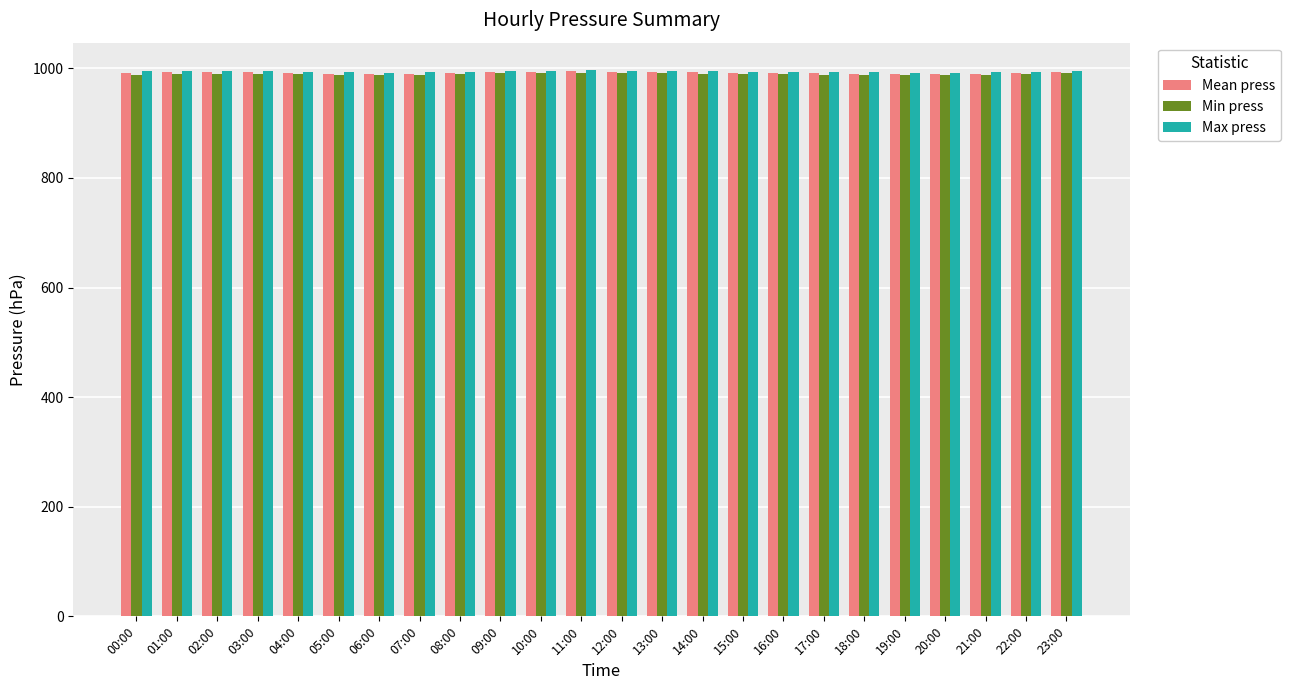

How many data points does each series have?

24